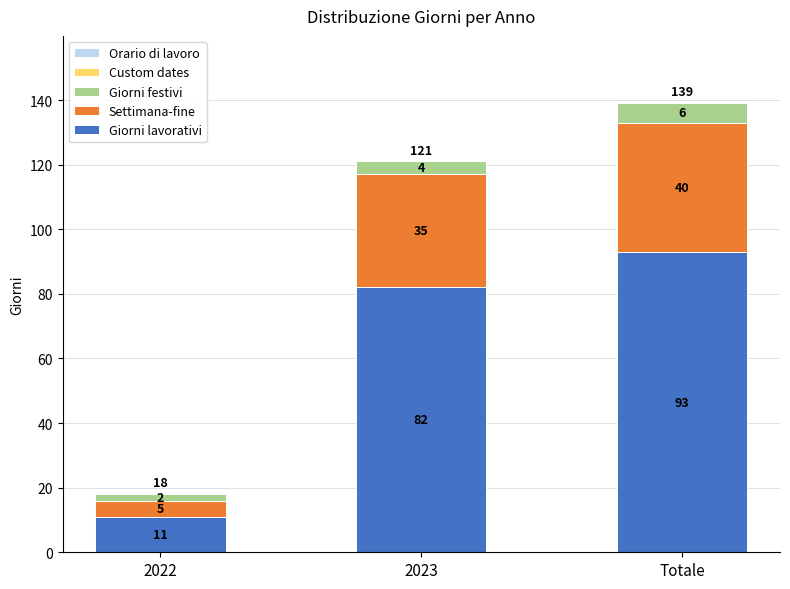

At which label is Giorni lavorativi closest to 52?

2023